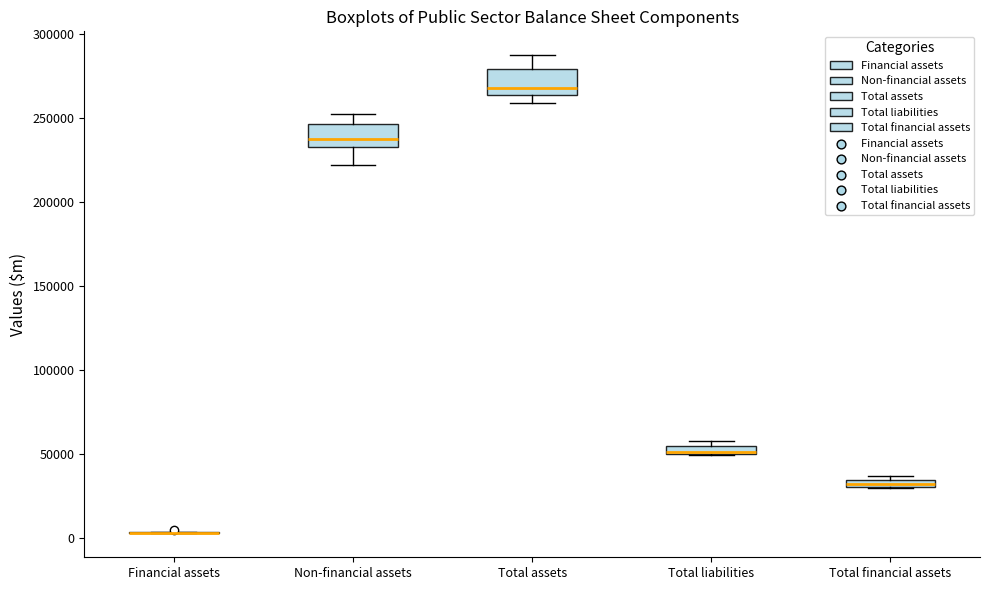

Where is the lower edge of the box for Total liabilities on the y-axis? The values are not printed on the chart, so give them approximately, as read against the axis.

50000